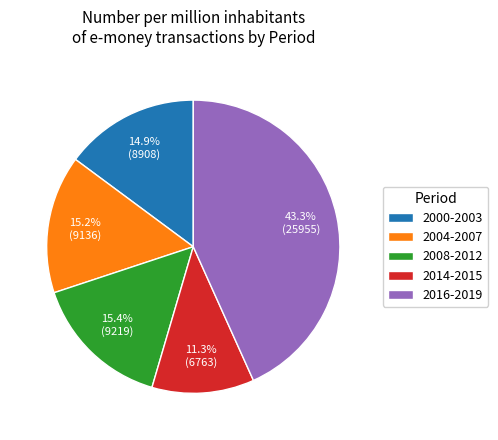

Which category has the biggest portion of the pie?

2016-2019